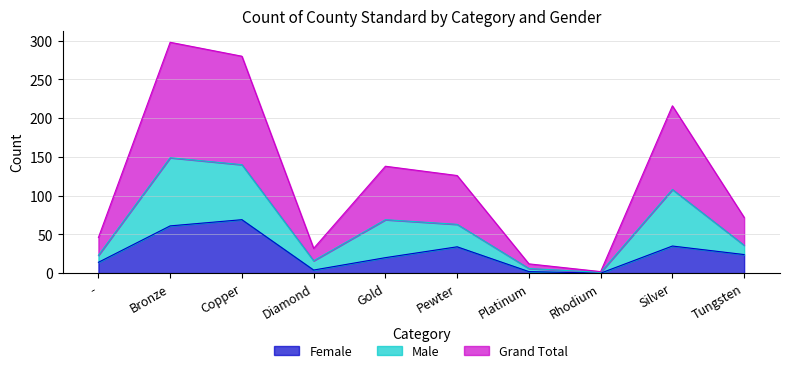

How many positive values does the Female series have?

9